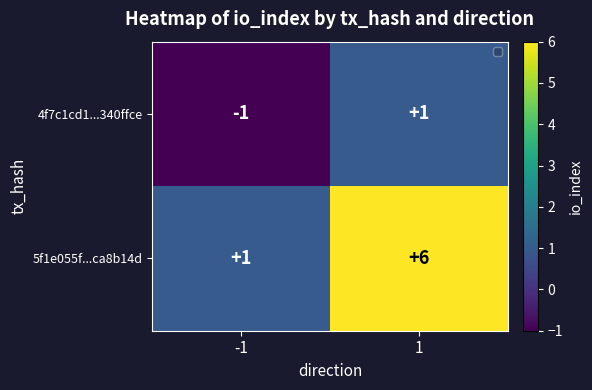

At how many categories does at least one series exceed 3?

1